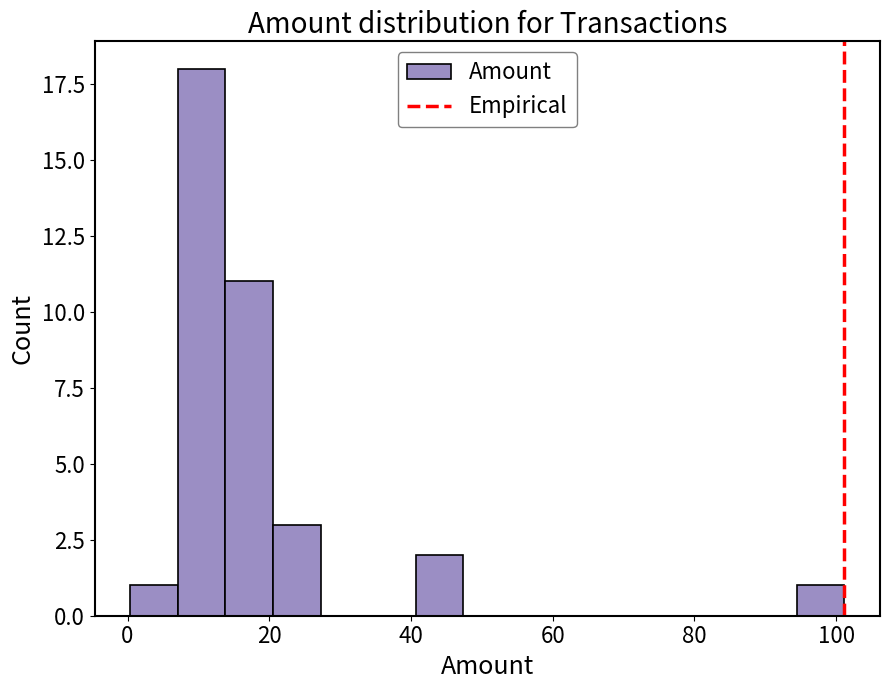

Read against the x-axis, roughly where is the centre of the tallest bar?

10